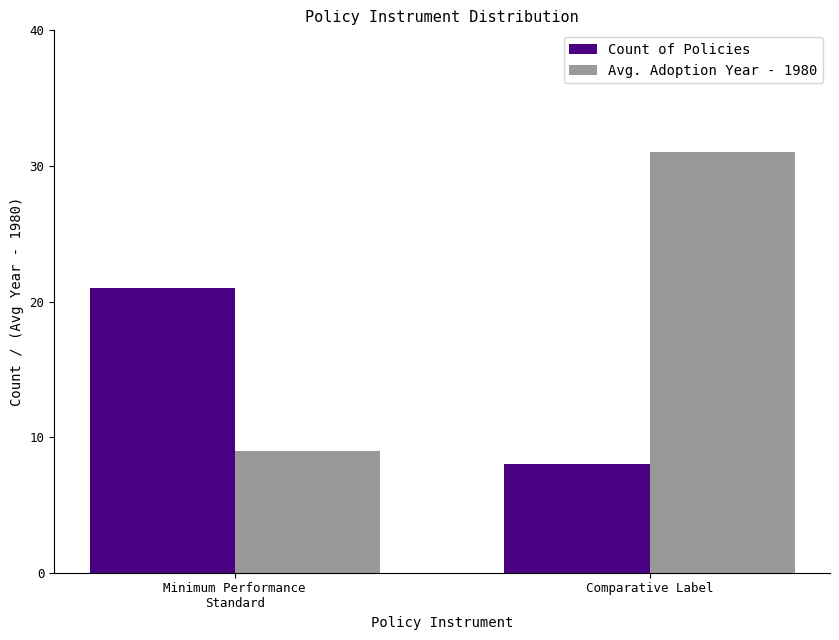

At how many categories does at least one series exceed 25?

1